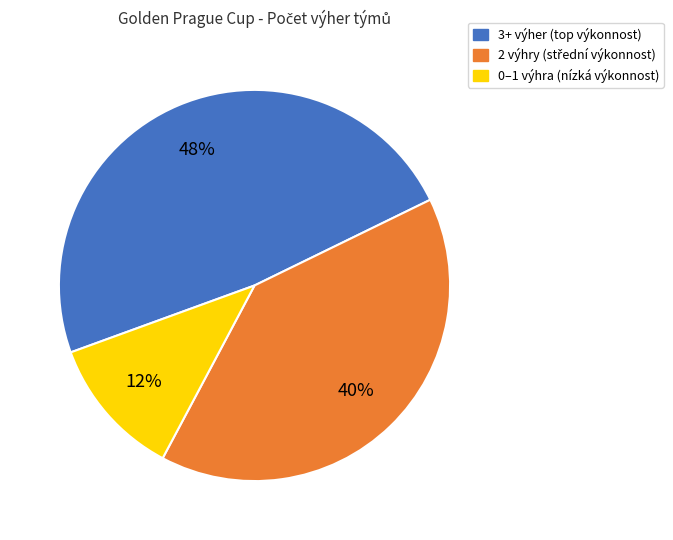

Is there a majority slice in this chart?

No